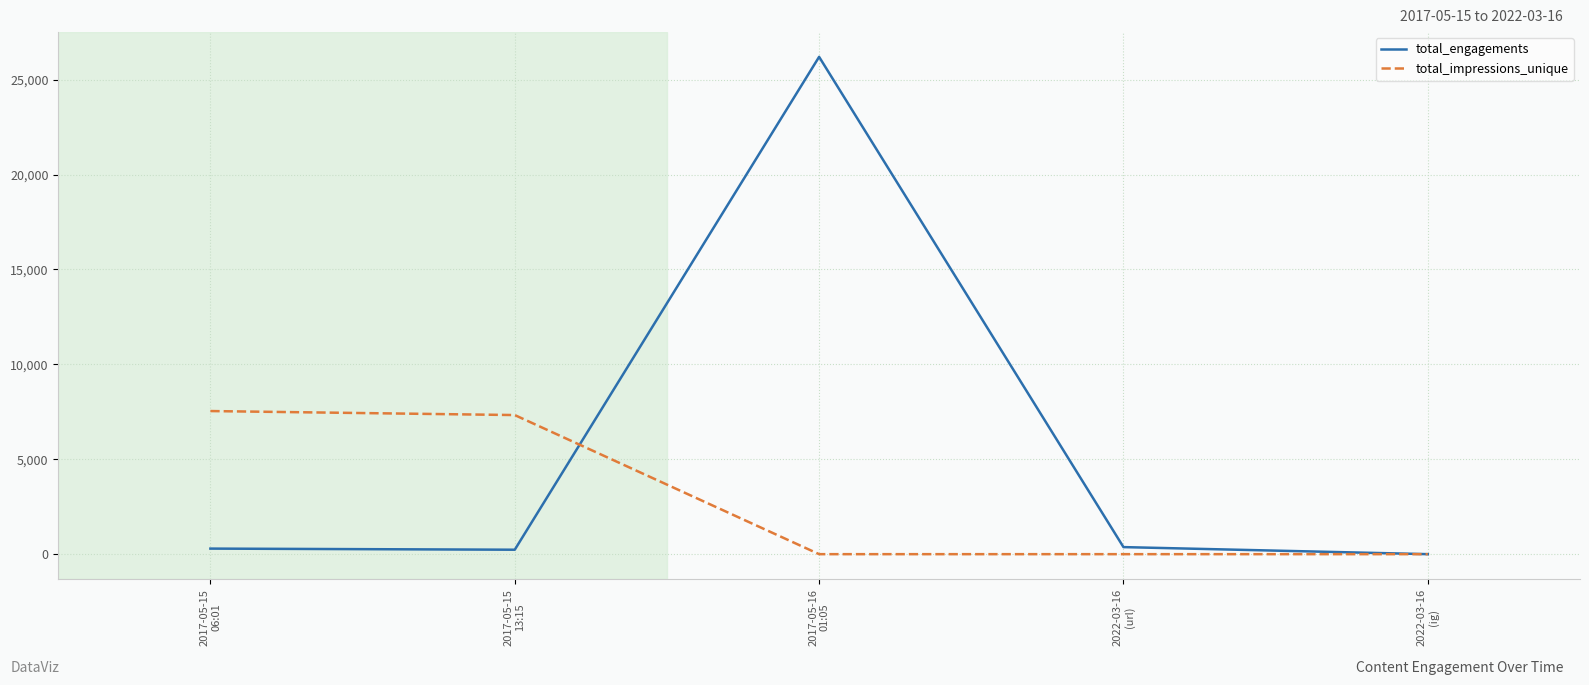

Is it true that total_impressions_unique equals 0 at 2017-05-16
01:05?

True